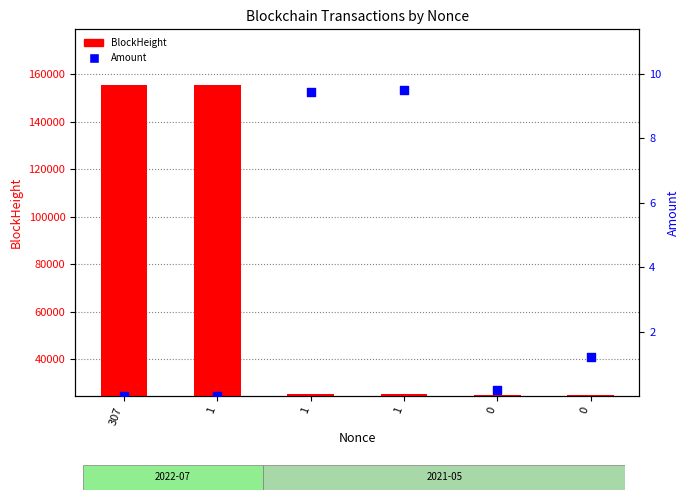

What are all the series names shown in the legend?

BlockHeight, Amount